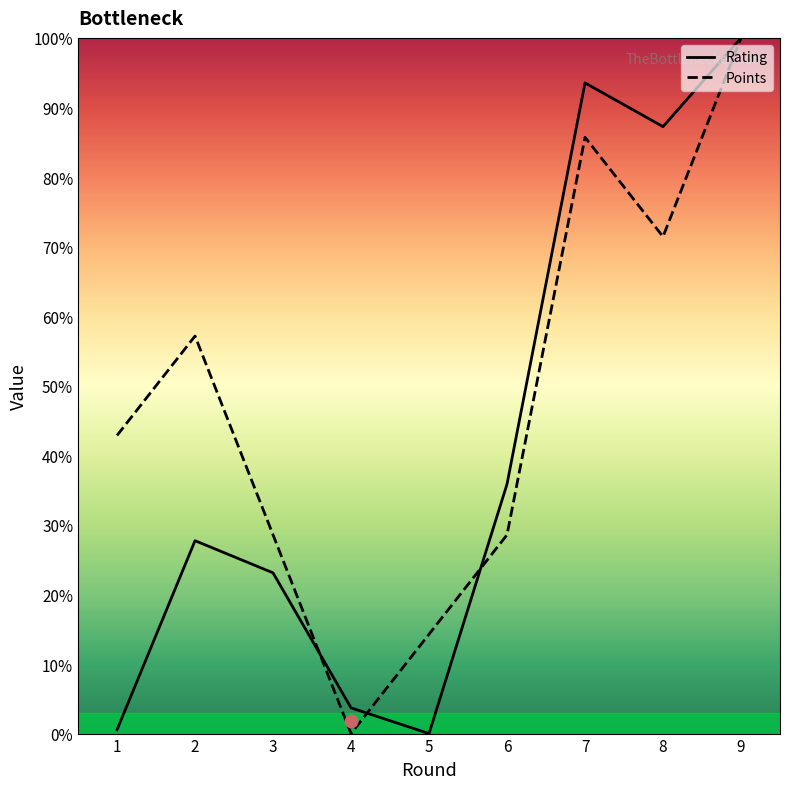

Which series has the largest Y range (max minus min)?

Rating